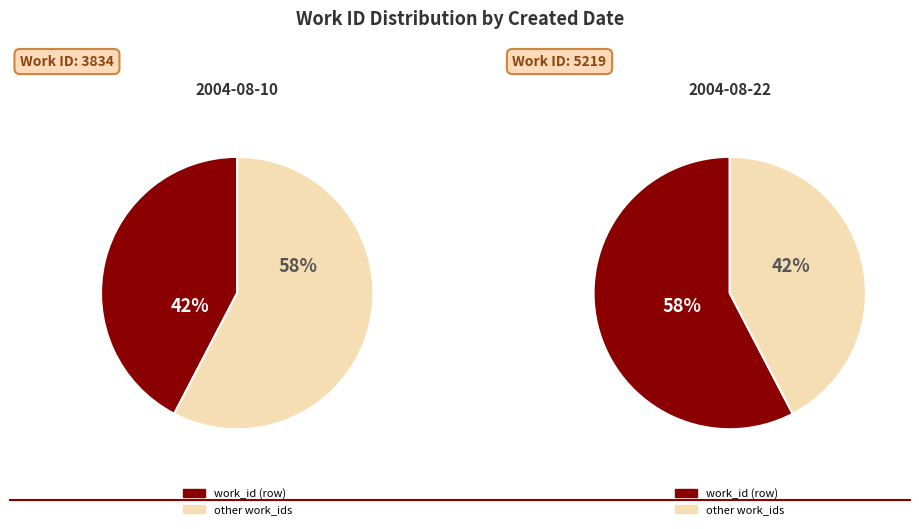

The 2004-08-22 slice represents 72% of the pie. True or false?

False